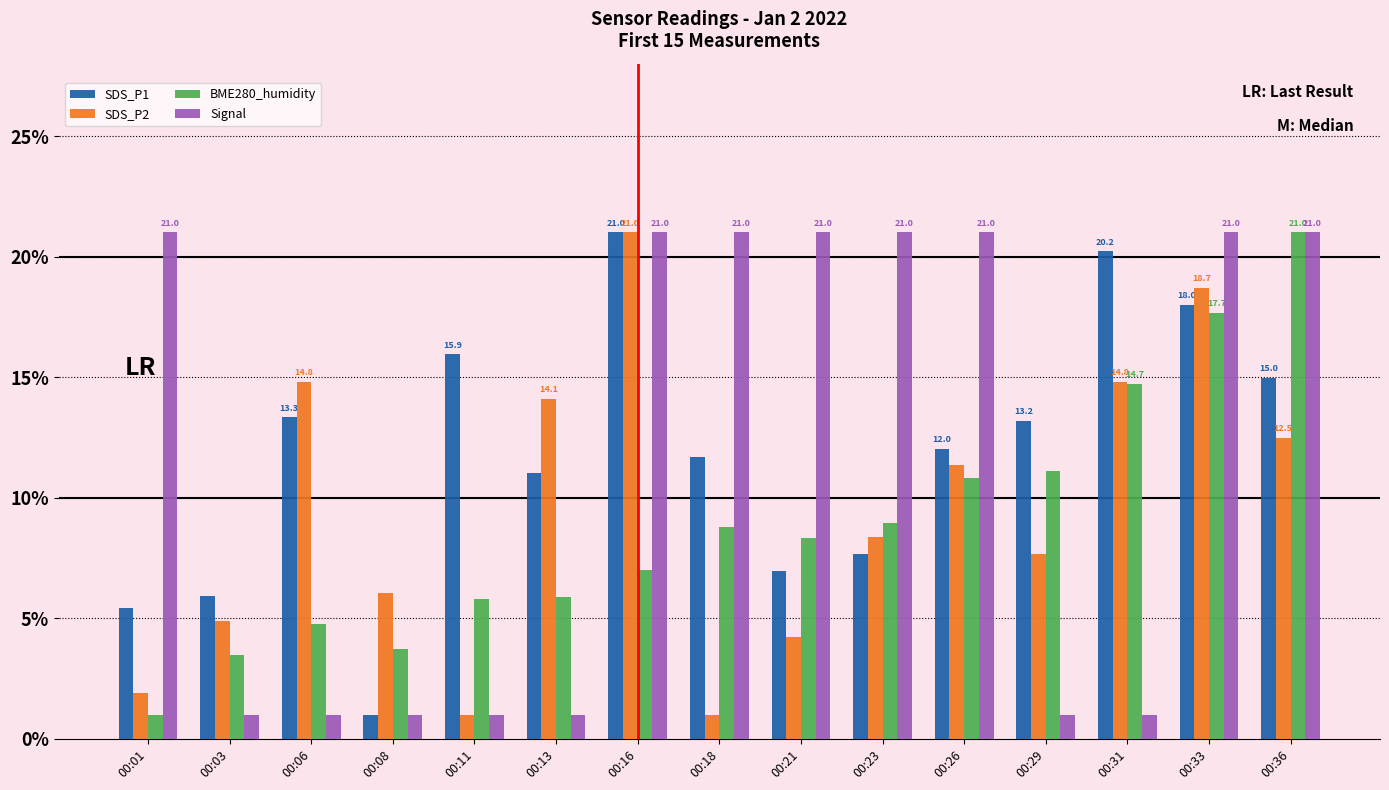

What is the lowest value of the Signal series?

1.0